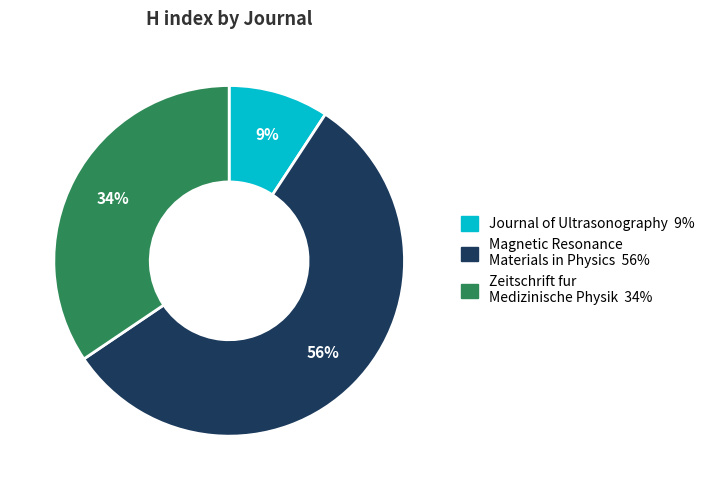

The Journal of Ultrasonography slice represents 9% of the pie. True or false?

True